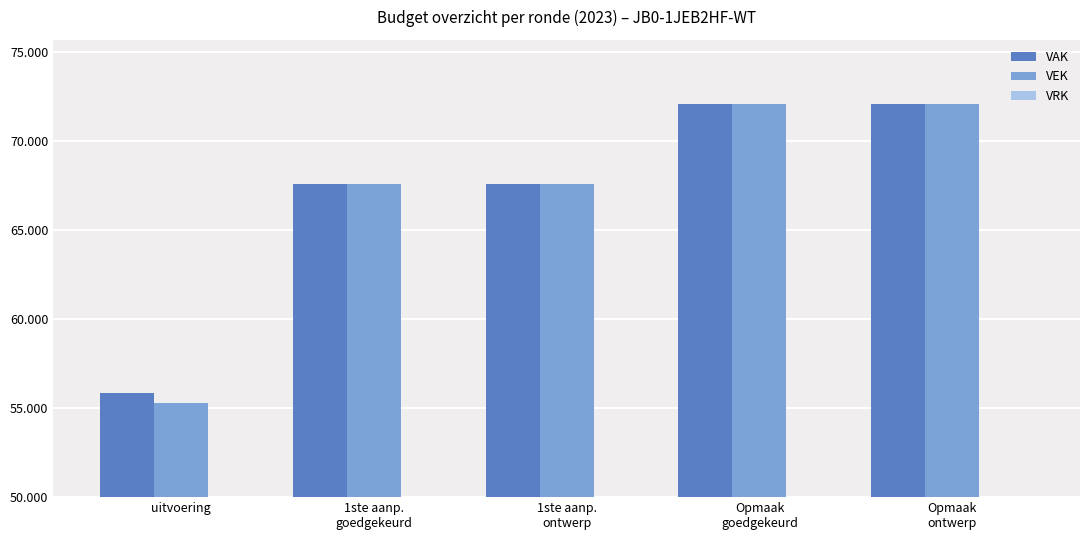

Between uitvoering and 1ste aanp.
goedgekeurd, which series saw the biggest shift?

VEK